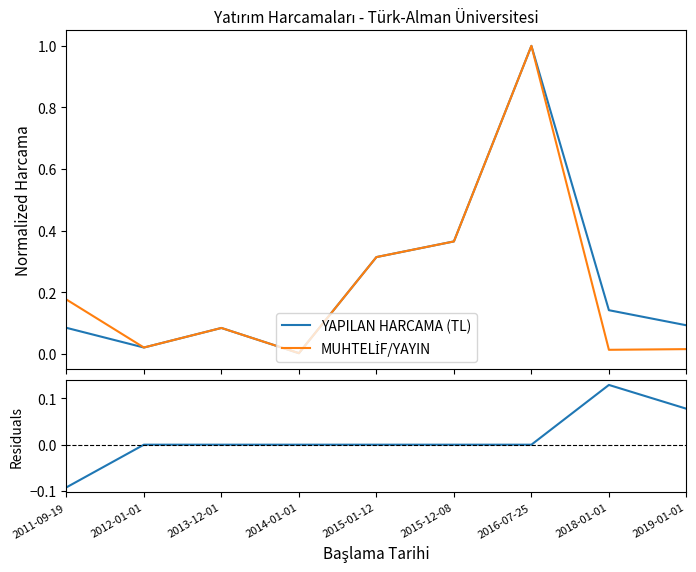

How many values in the Residuals series exceed 0?

2